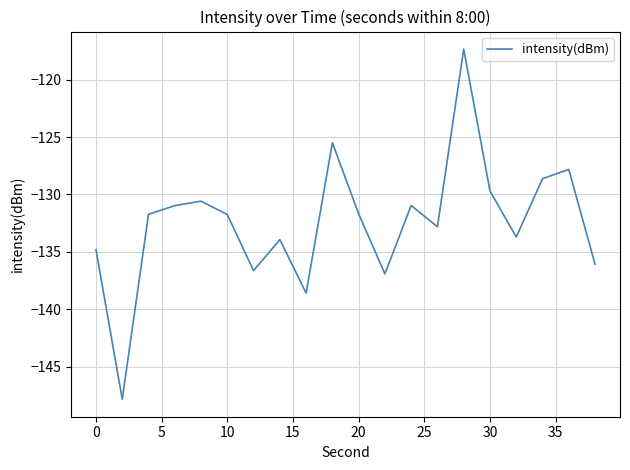

What is the difference between the maximum and minimum values?

30.5